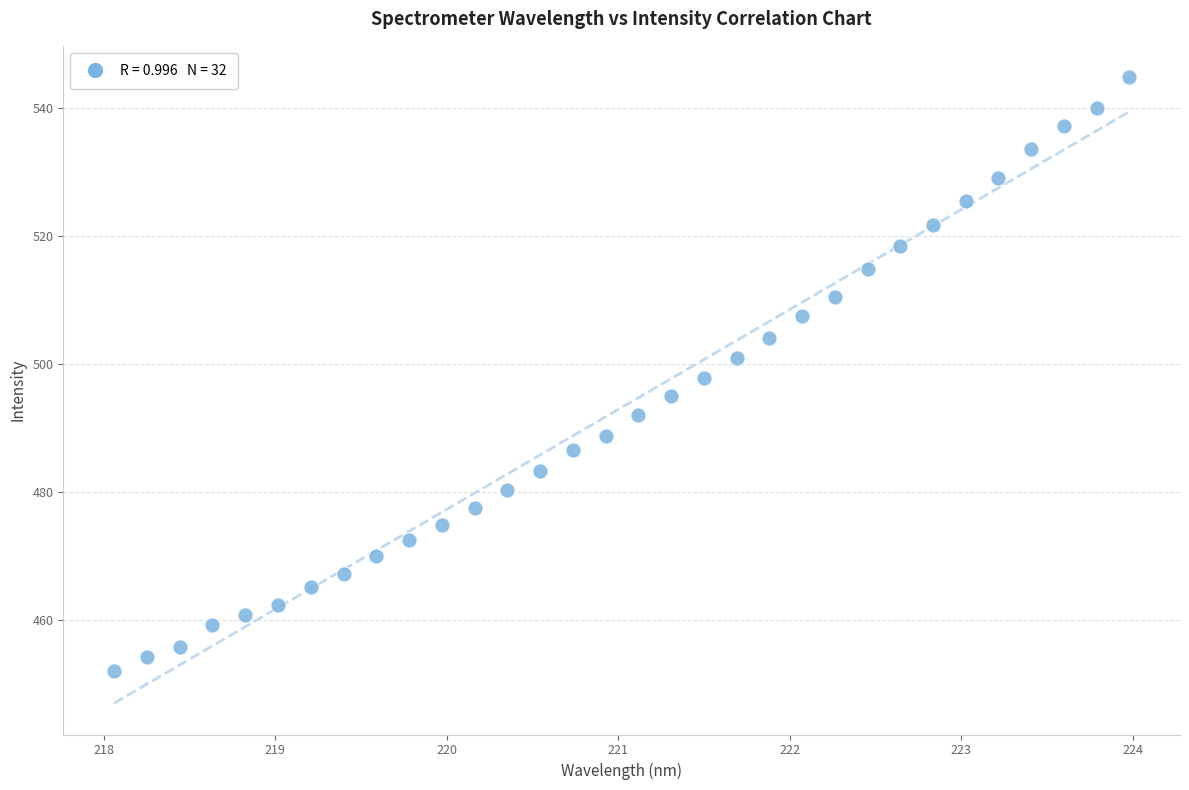

What is the range of X values (max minus min)?

5.9